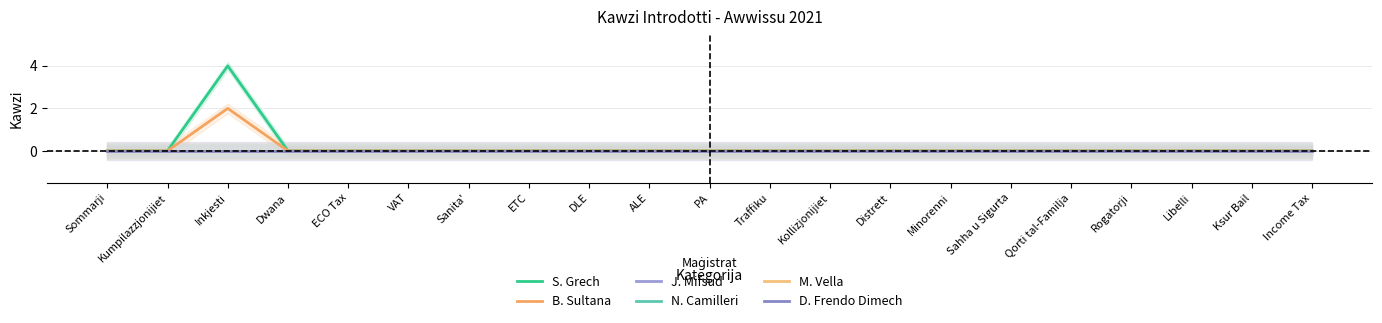

What position from the left is ECO Tax?

5